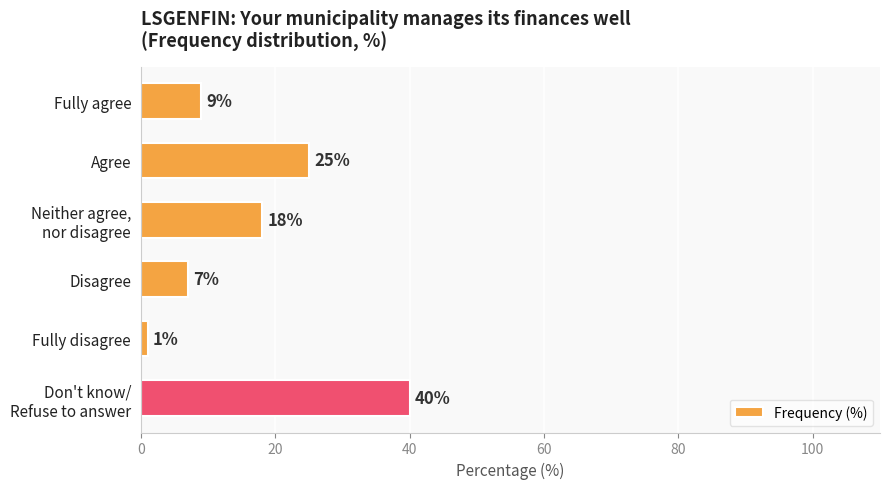

The chart shows a value of 4 at Fully agree. True or false?

False